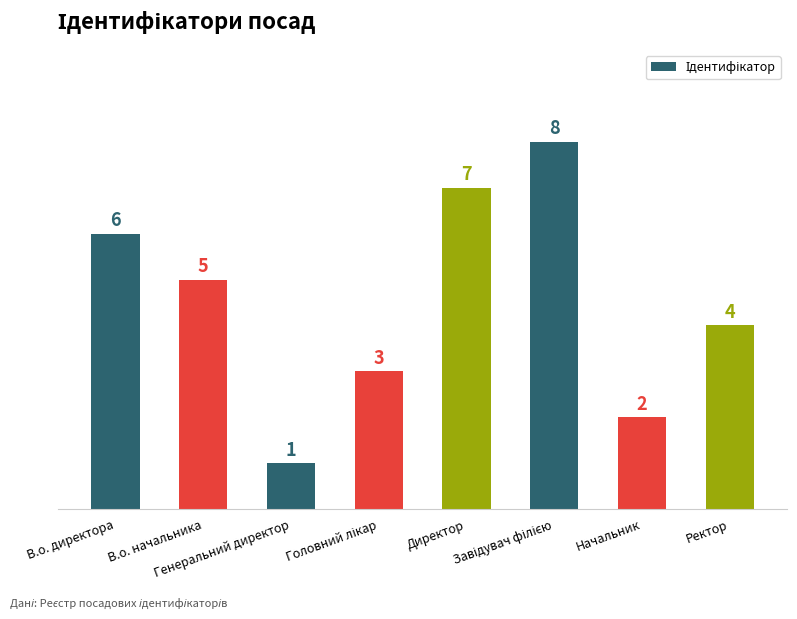

What is the minimum value shown in the chart?

1